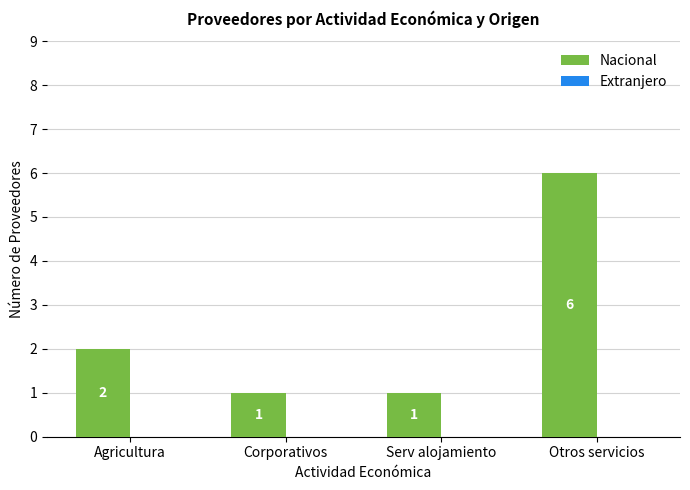

How many bars are there in total?

4